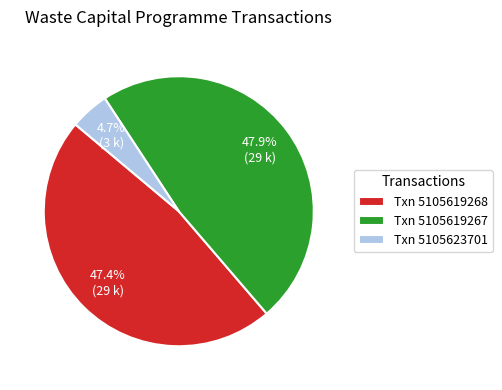

Count the number of slices in the pie.

3